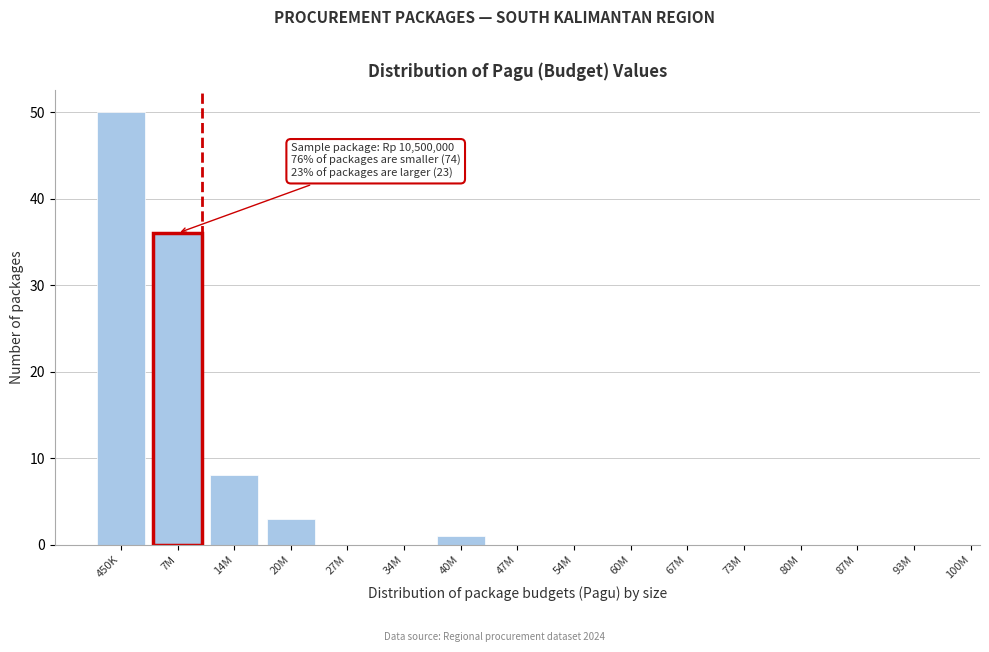

Reading left to right, list all the values displayed in this chart.

450K=50	7M=36	14M=8	20M=3	27M=0	34M=0	40M=1	47M=0	54M=0	60M=0	67M=0	73M=0	80M=0	87M=0	93M=0